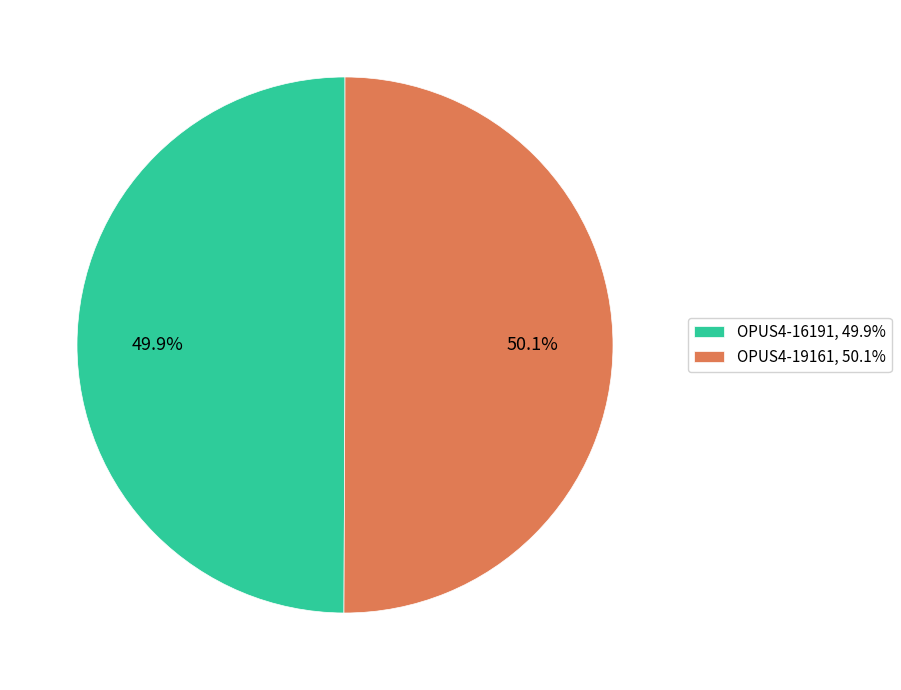

Is there a majority slice in this chart?

Yes